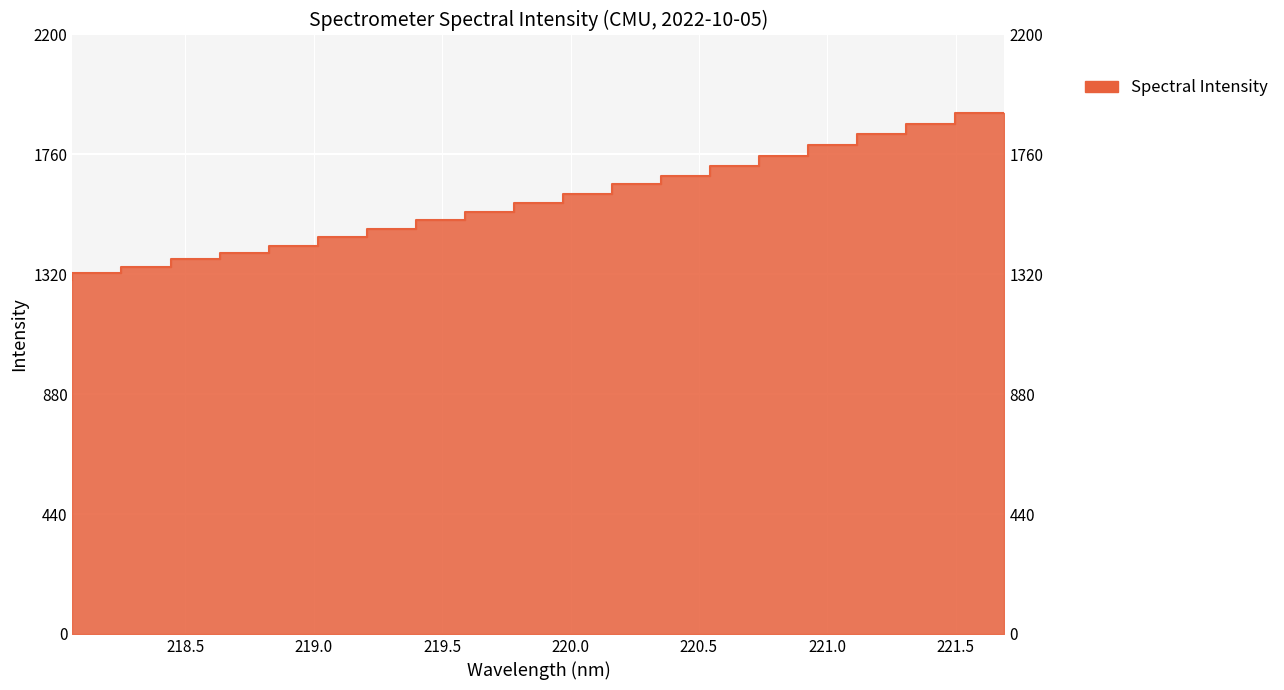

The value at 219.589 is 1517.6. True or false?

True